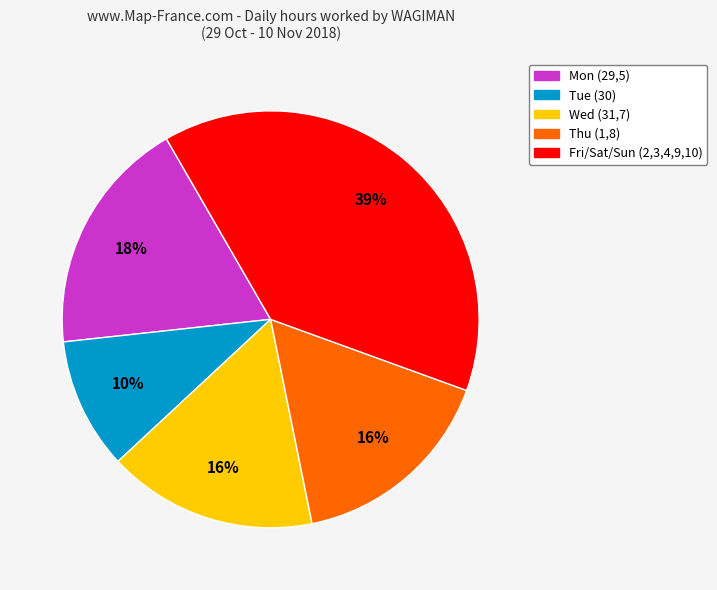

Is there a majority slice in this chart?

No